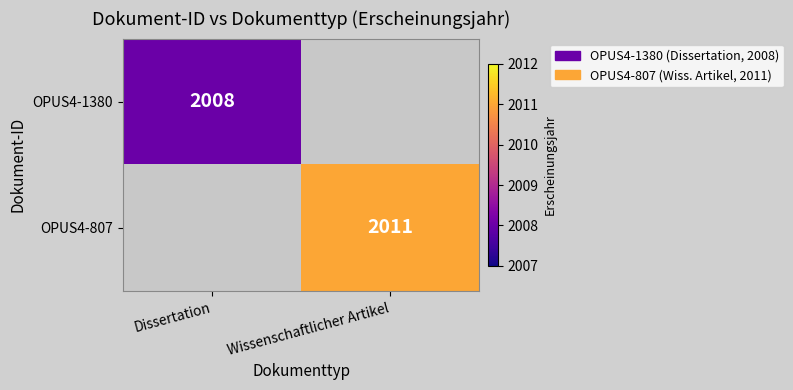

True or false: OPUS4-807 has a value of 2011 at Wissenschaftlicher Artikel.

True